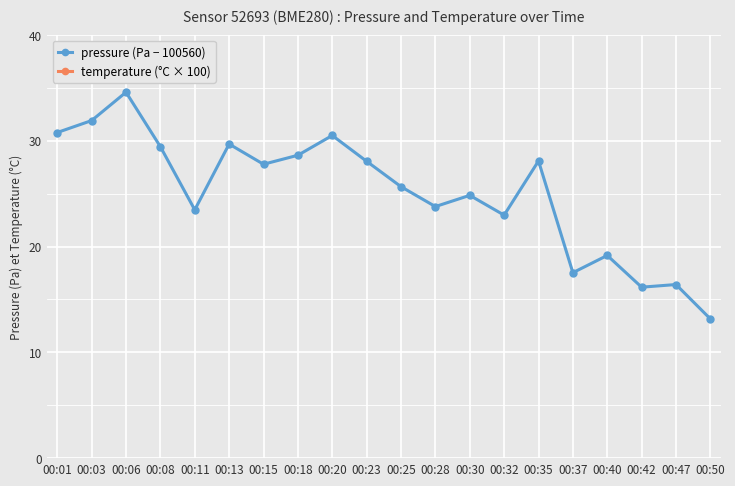

How many interior local valleys does the pressure (Pa − 100560) series have?

6